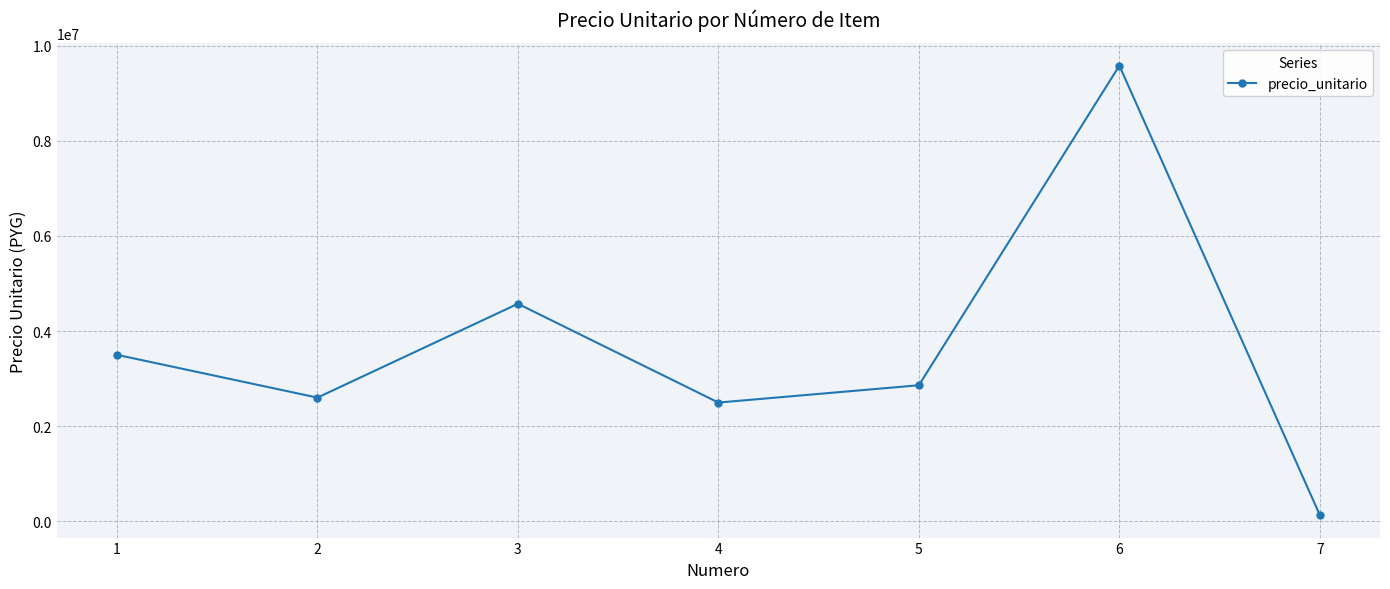

What is the minimum value shown in the chart?

129350